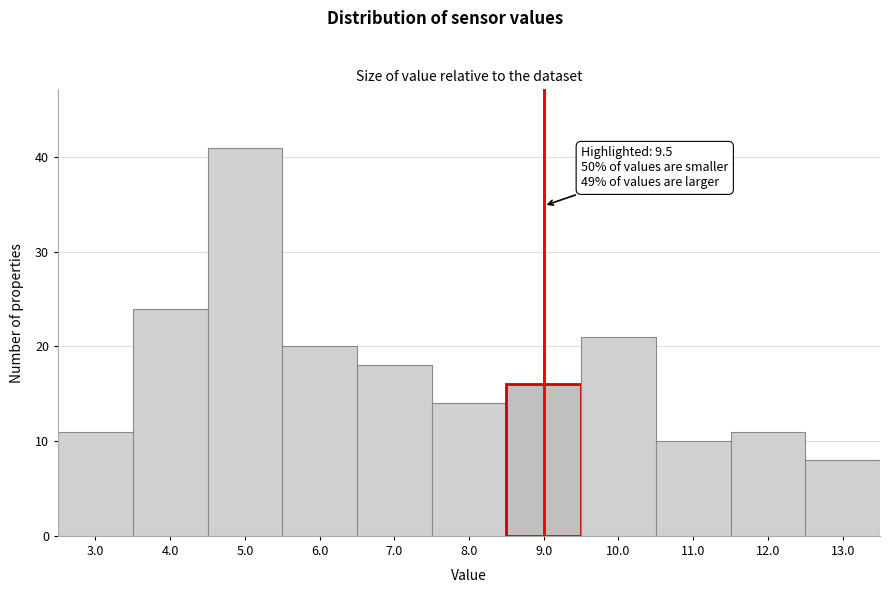

Reading right to left, extract all data points from this chart.

13.0=8	12.0=11	11.0=10	10.0=21	9.0=16	8.0=14	7.0=18	6.0=20	5.0=41	4.0=24	3.0=11